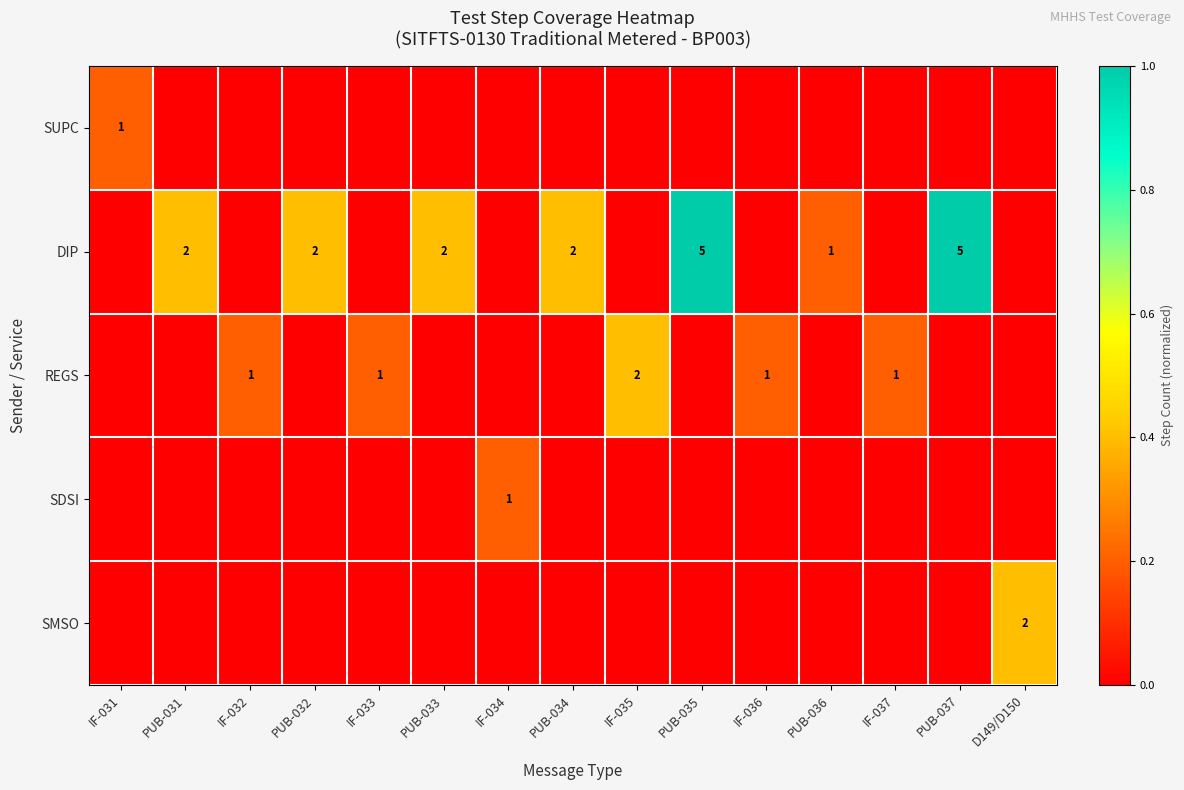

True or false: DIP has a value of 4 at PUB-033.

False